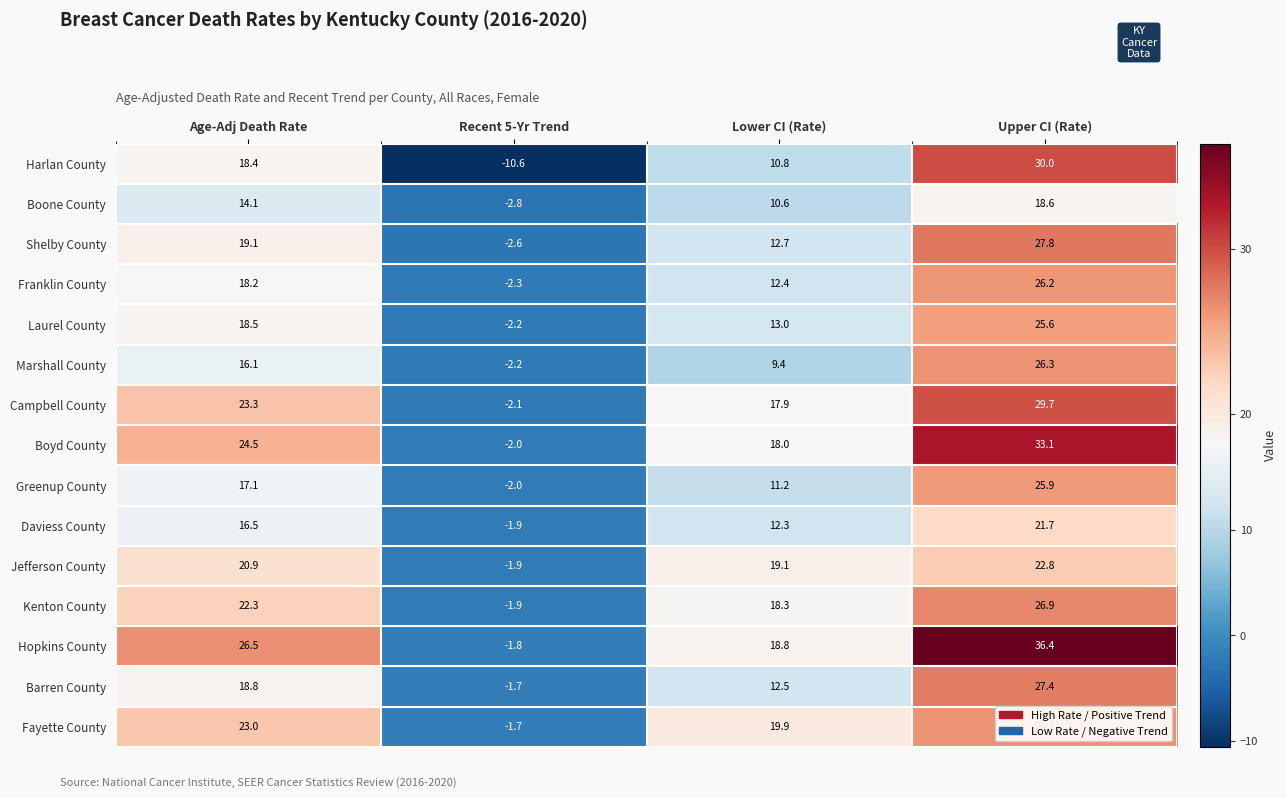

Which series has the largest total across all categories?

Hopkins County